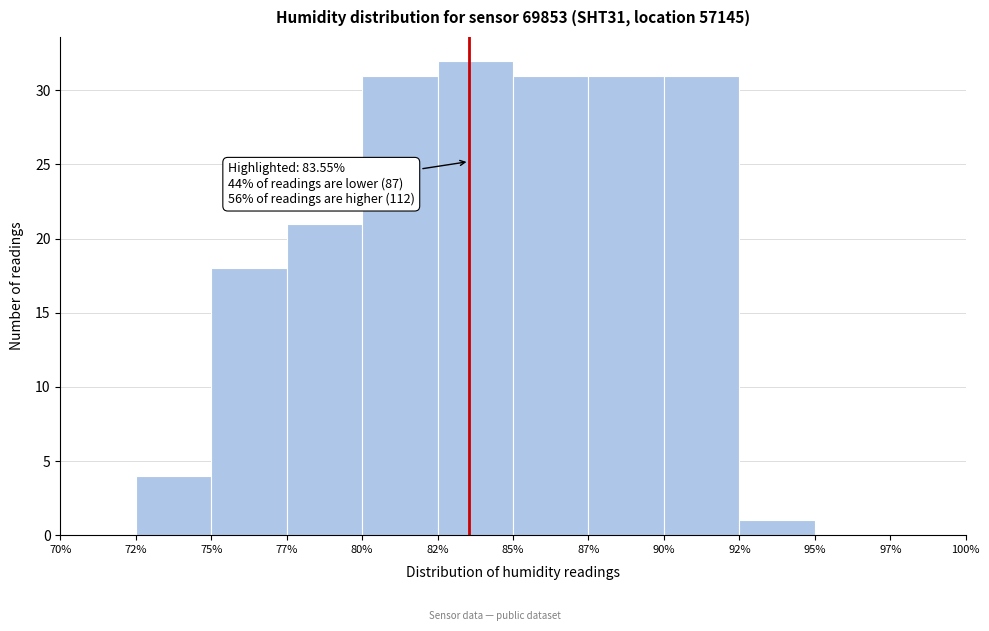

Reading left to right, what are all the values shown in this chart?

70%=0	72%=4	75%=18	77%=21	80%=31	82%=32	85%=31	87%=31	90%=31	92%=1	95%=0	97%=0